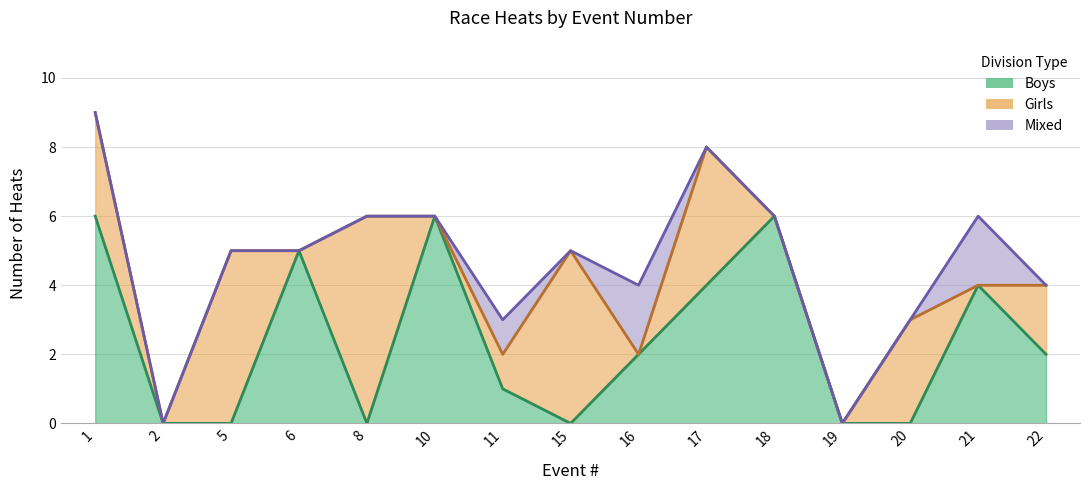

Which series has the largest total across all categories?

Boys